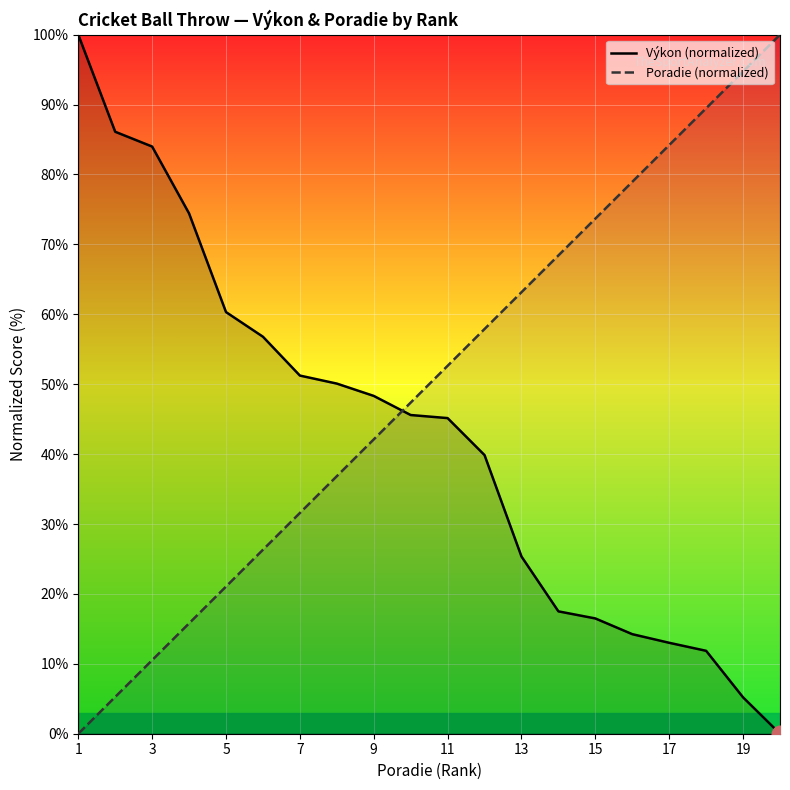

How many times do Poradie (normalized) and Výkon (normalized) cross each other?

1